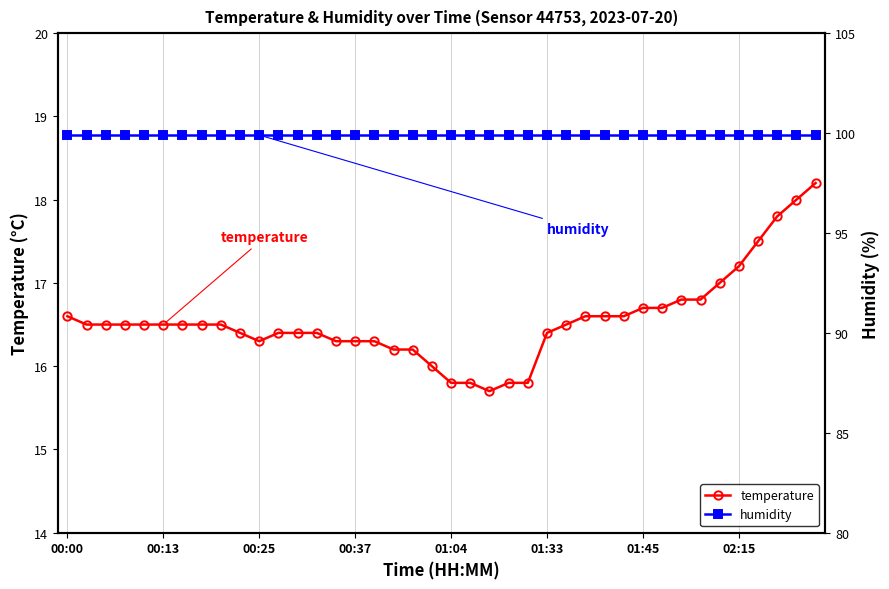

What is the label of the 20th point from the left?

19